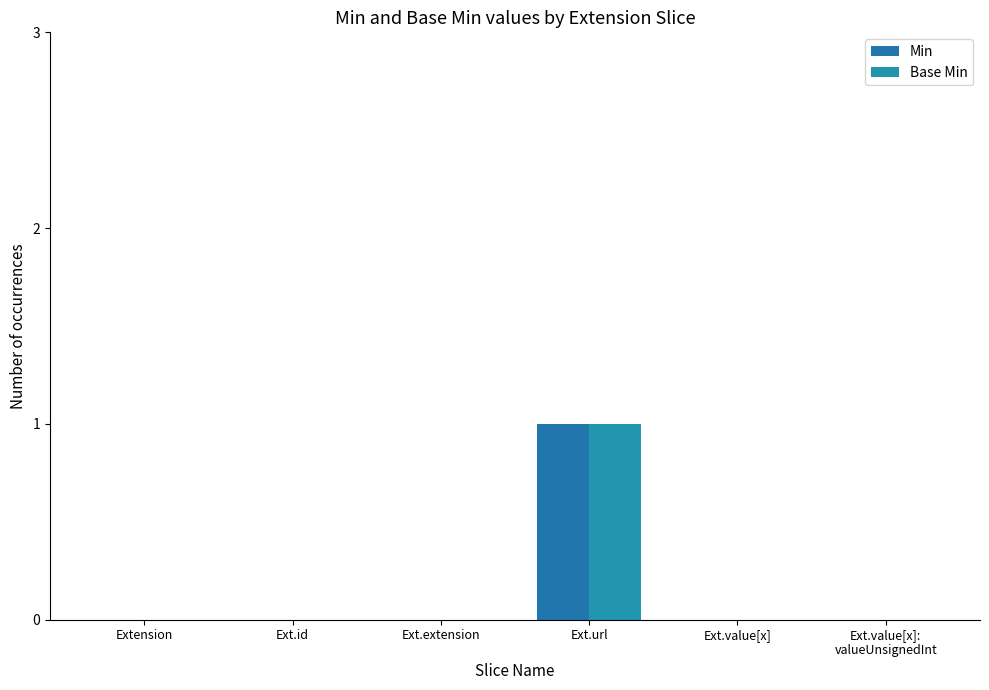

How many groups of bars are there?

6